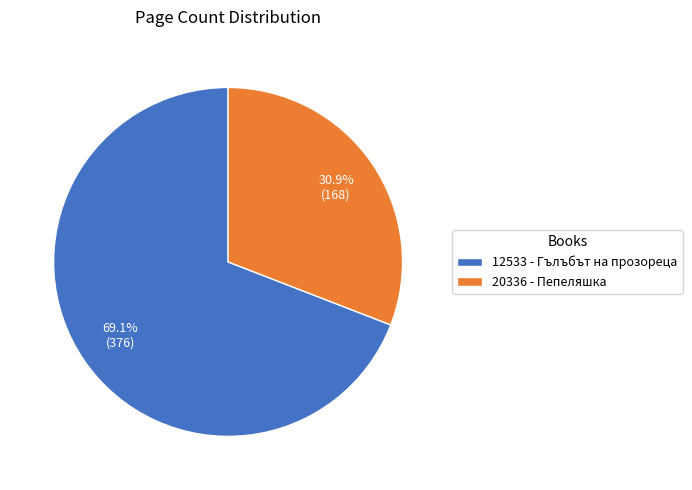

Between 12533 - Гълъбът на прозореца and 20336 - Пепеляшка, which is larger?

12533 - Гълъбът на прозореца